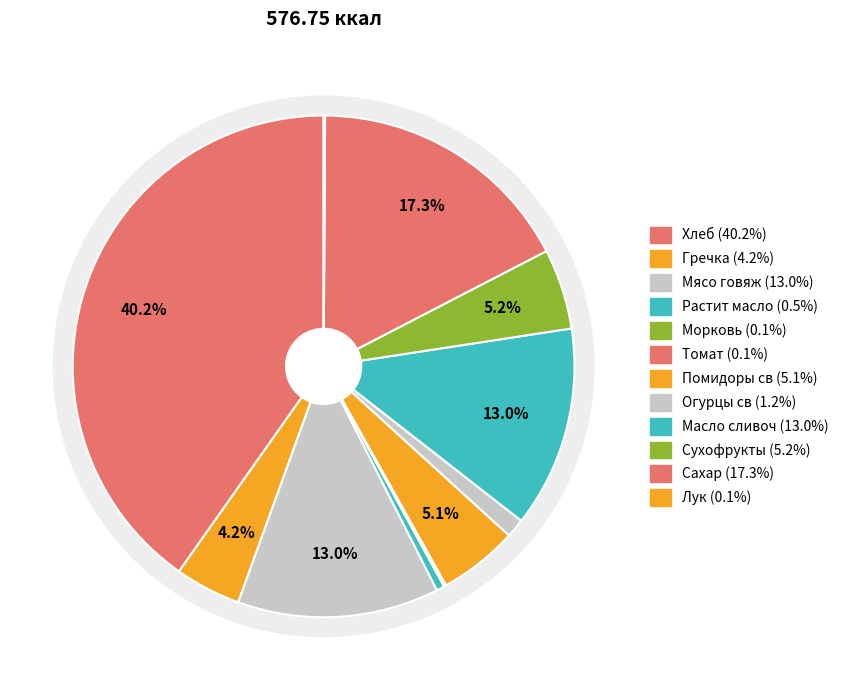

Between Томат and Лук, which is larger?

Лук